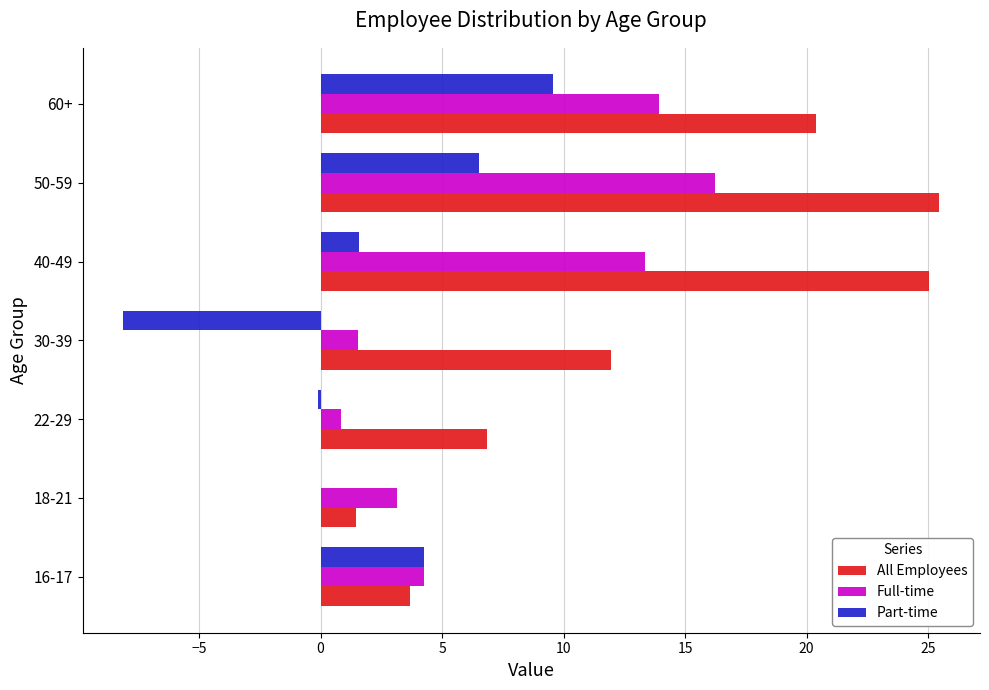

What is the approximate value of Part-time at 50-59?

6.5